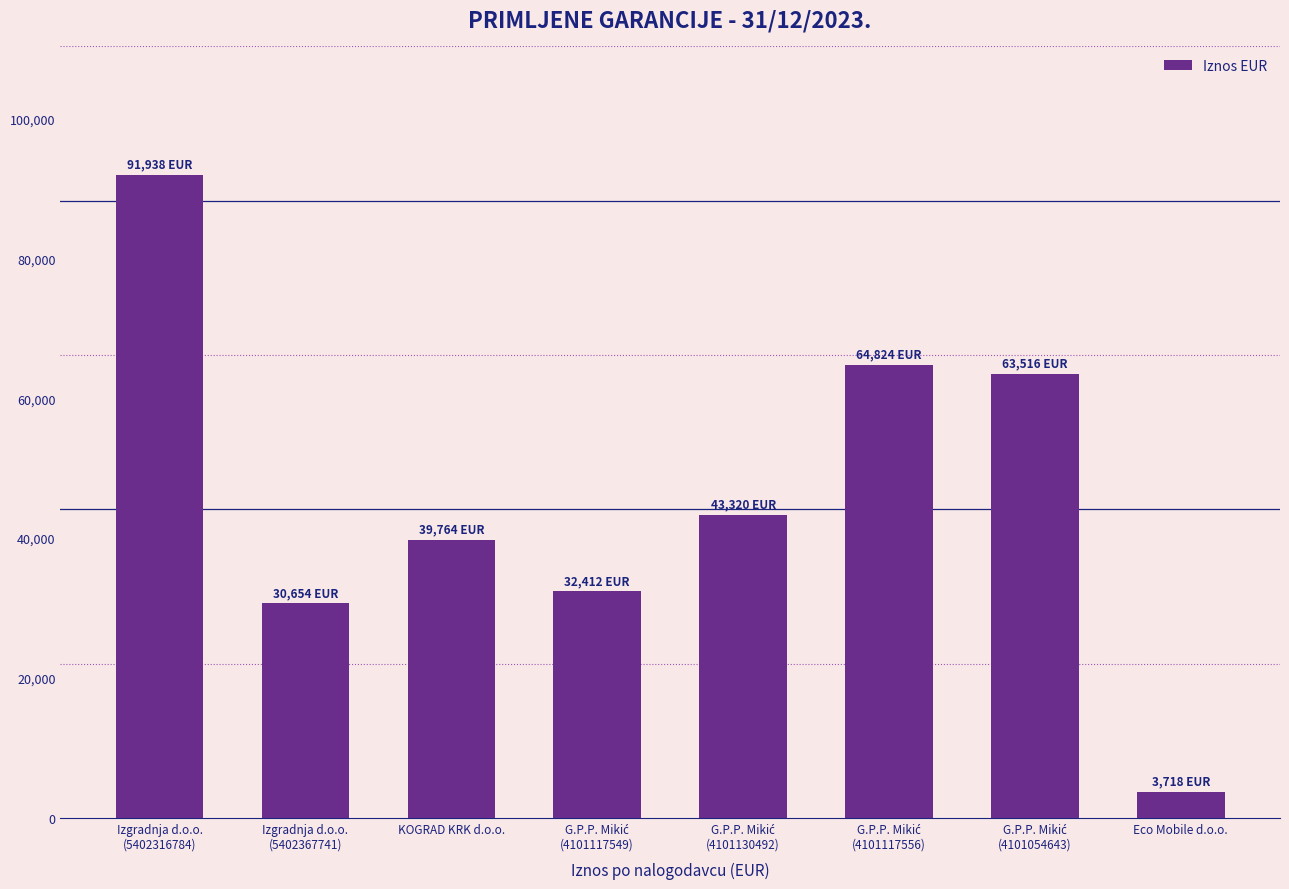

What is the minimum value shown in the chart?

3718.2